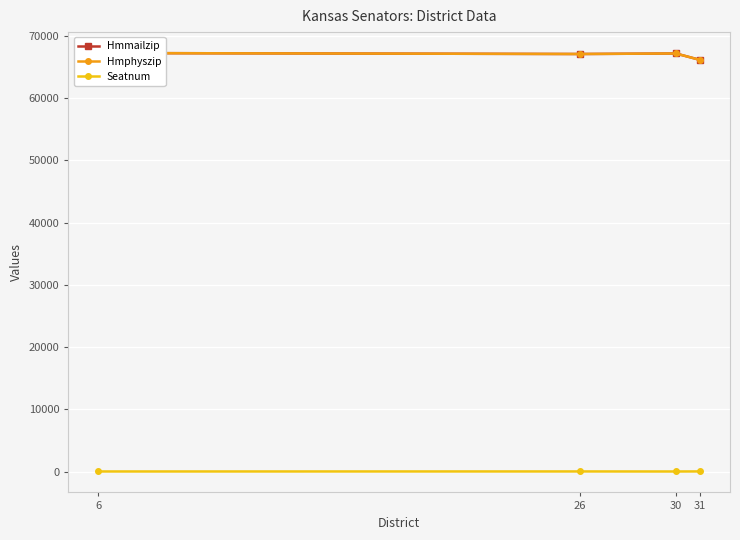

What is the spread (max minus min) of values at 31?

66069